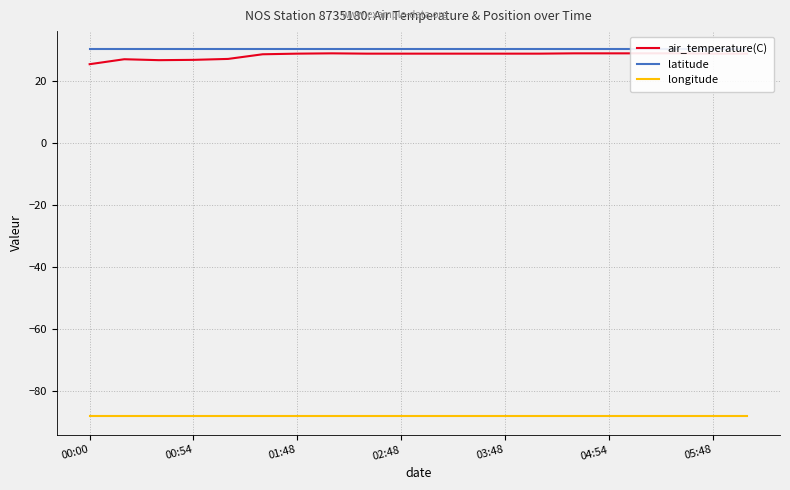

How many lines are shown in the chart?

3